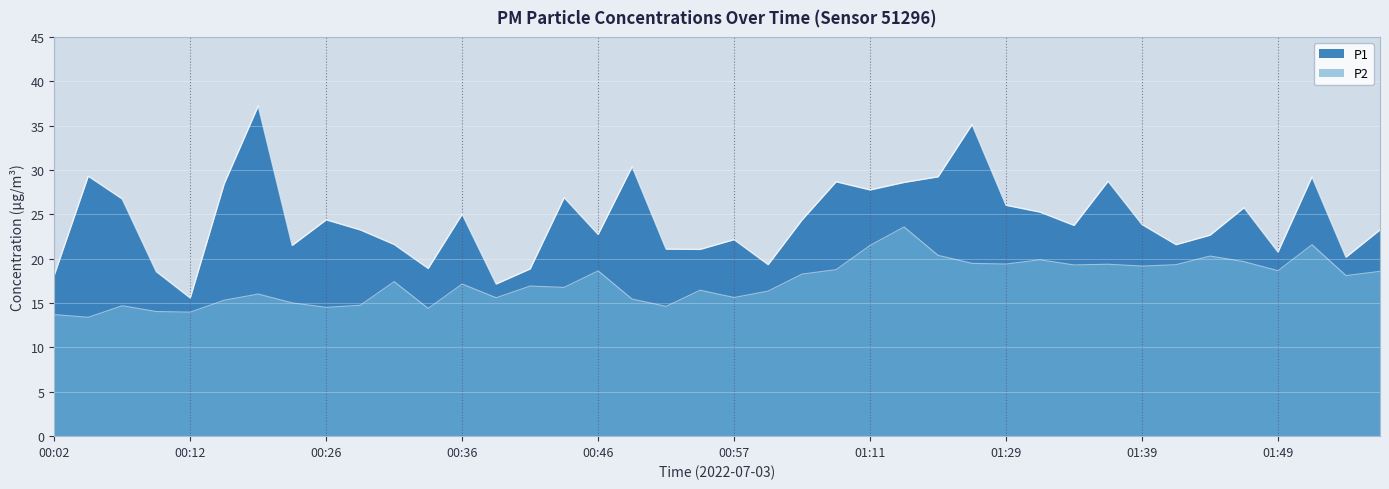

Where is the first local minimum for P1?

00:12